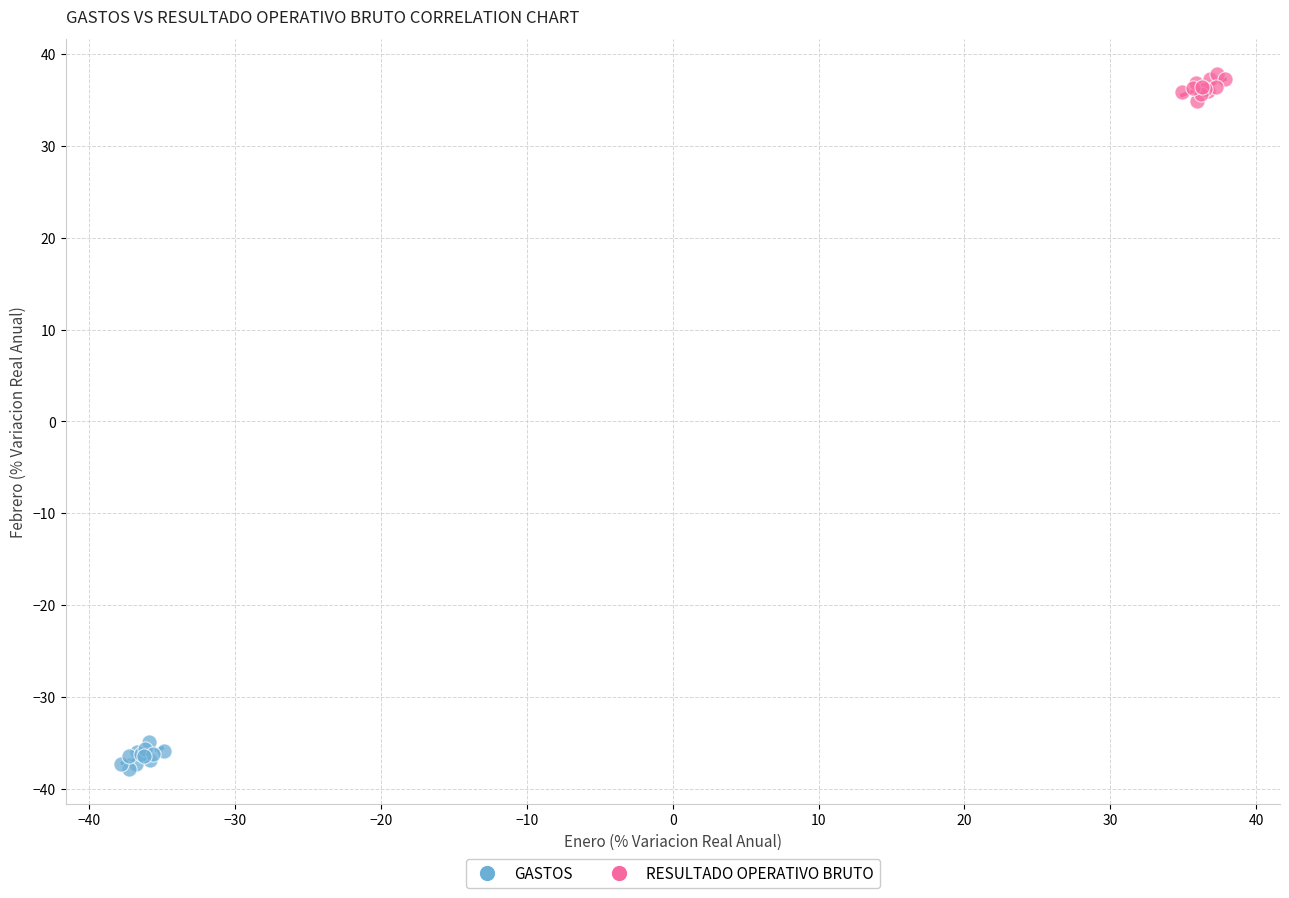

Which series reaches the maximum Y coordinate?

RESULTADO OPERATIVO BRUTO